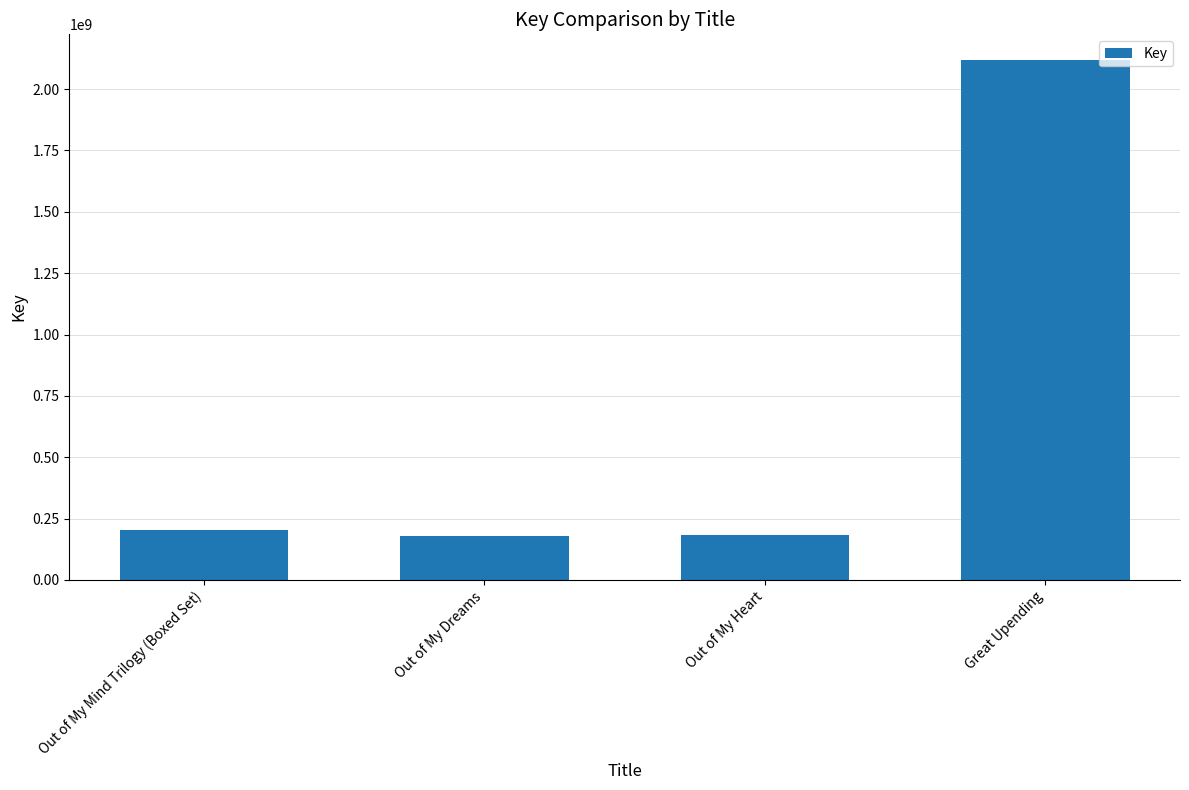

How many bars are there in total?

4